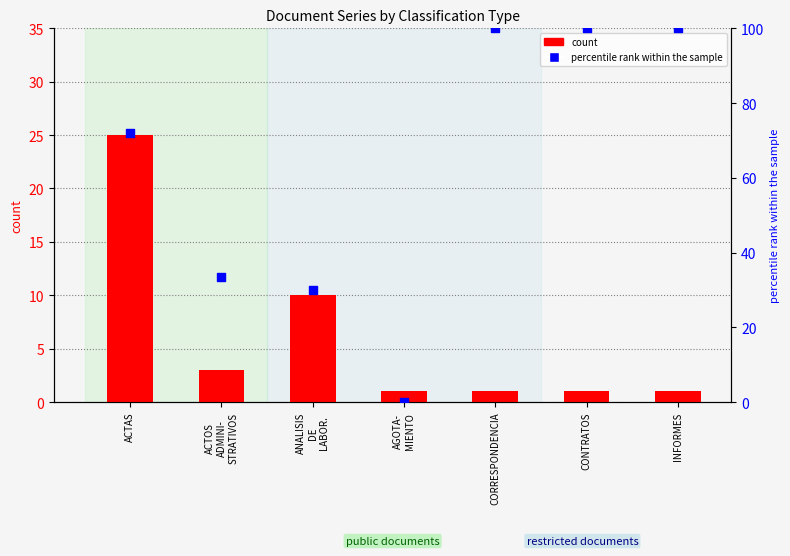

Which series reaches the minimum Y coordinate?

percentile rank within the sample